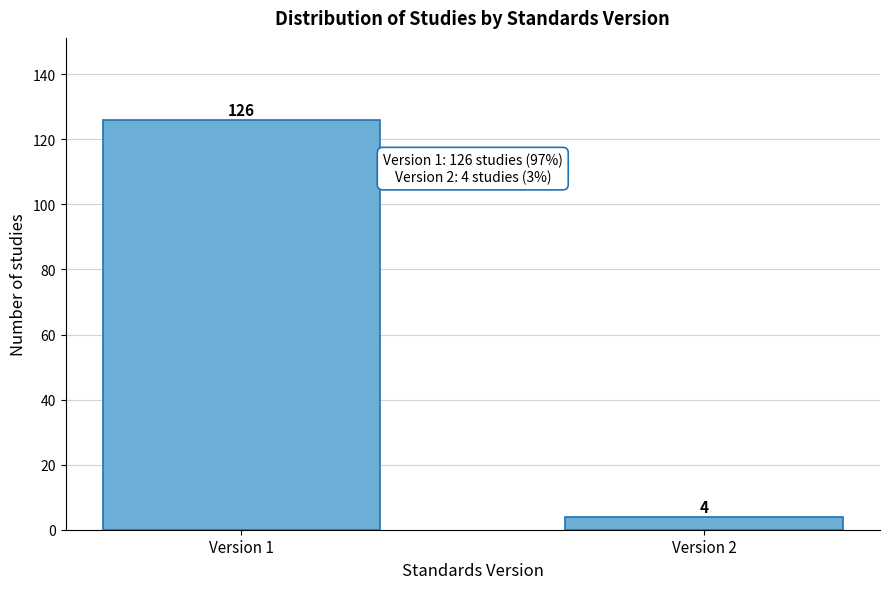

Reading left to right, list all the values displayed in this chart.

Version 1=126	Version 2=4